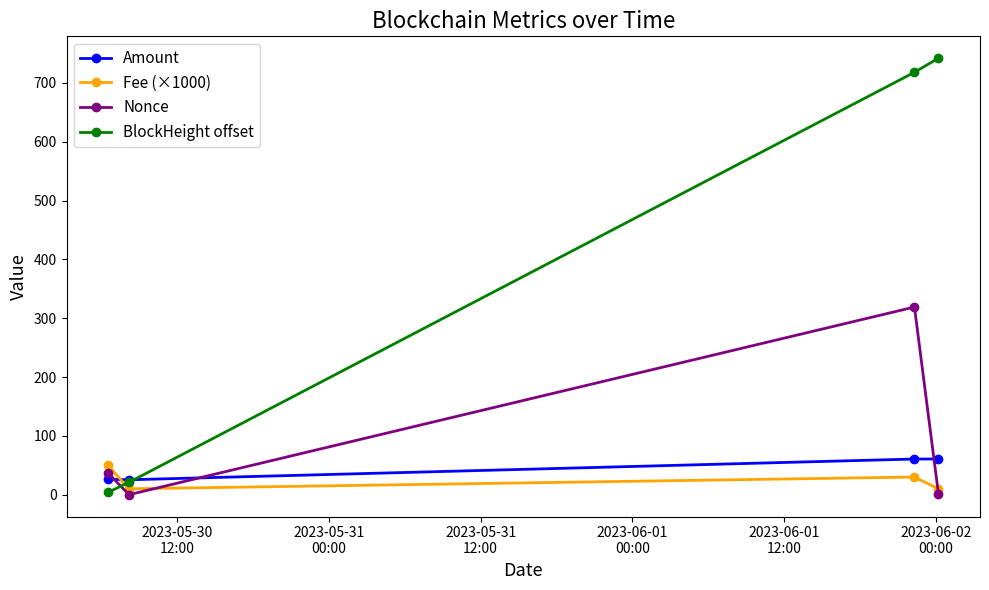

True or false: Amount and BlockHeight offset intersect in this chart.

True